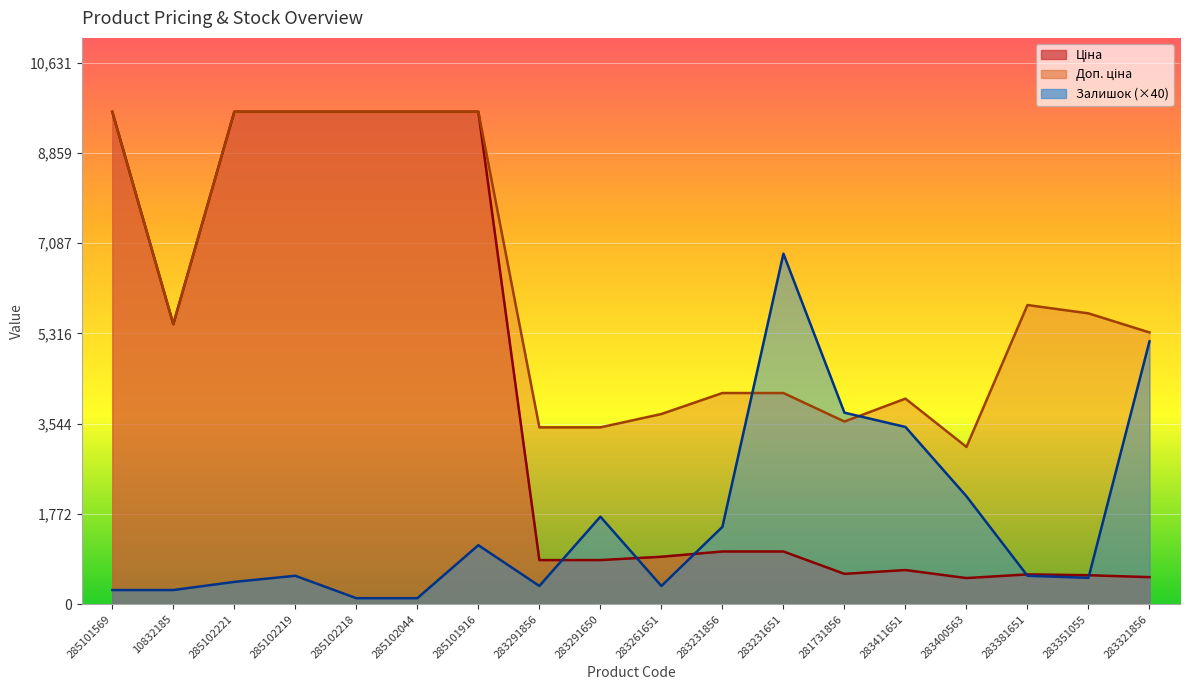

How many data points in Залишок are less than 560?

8